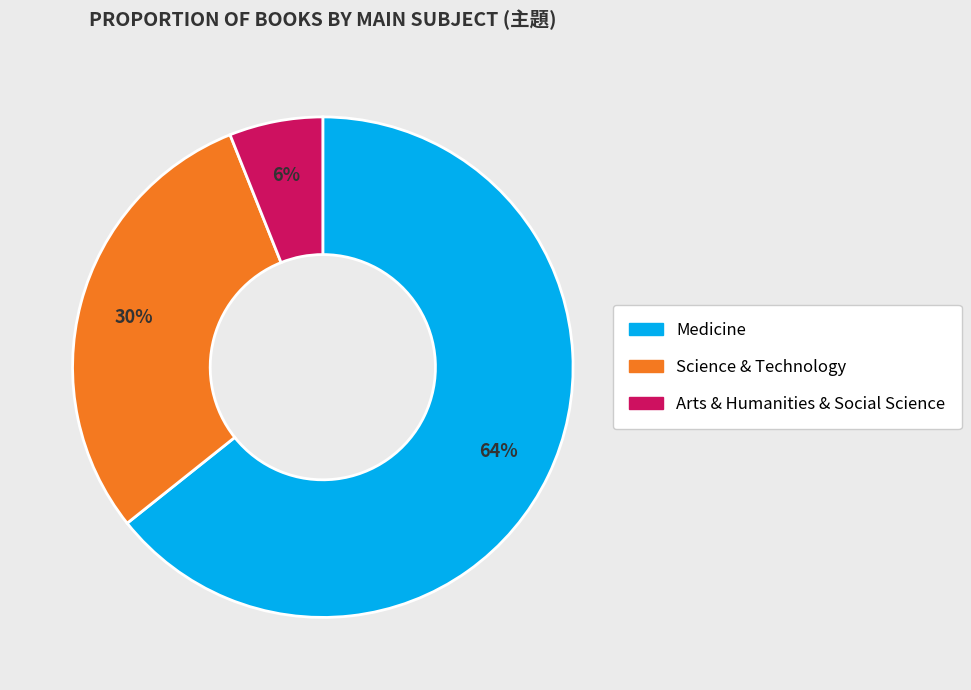

What is the majority slice?

Medicine